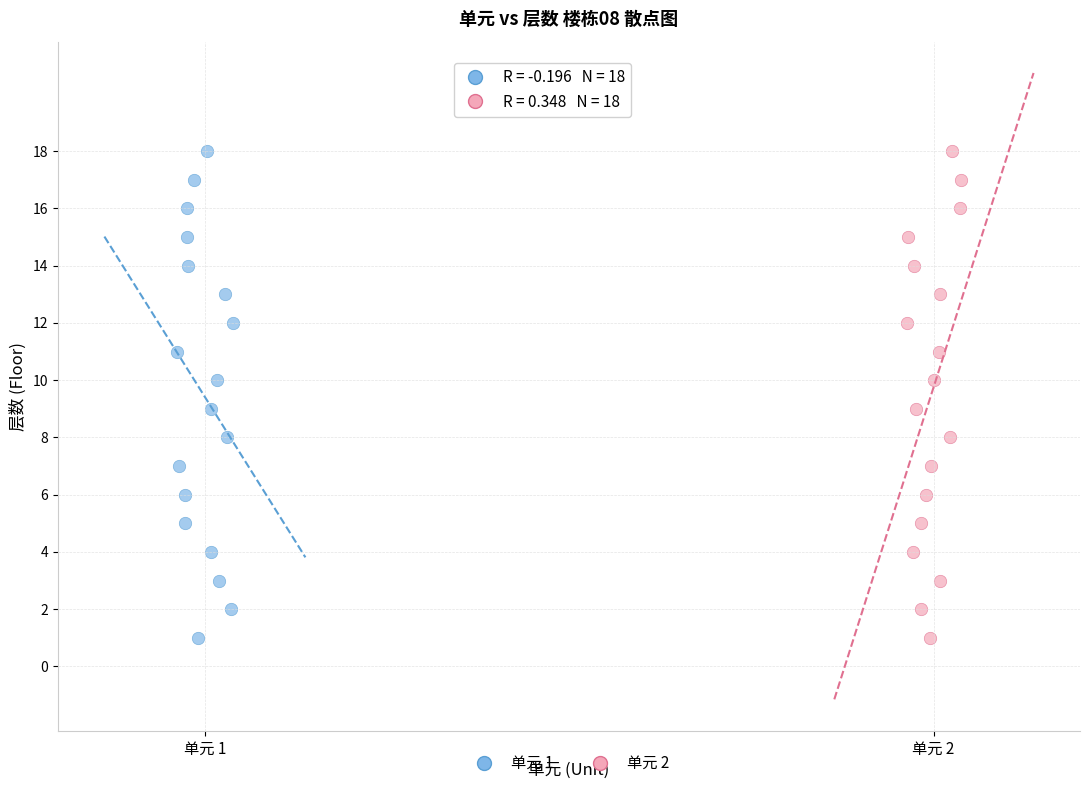

What are all the series names shown in the legend?

单元 1, 单元 2